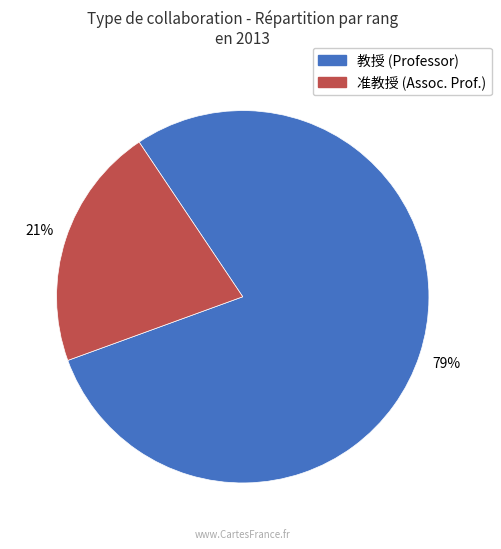

Does any single category account for the majority?

Yes